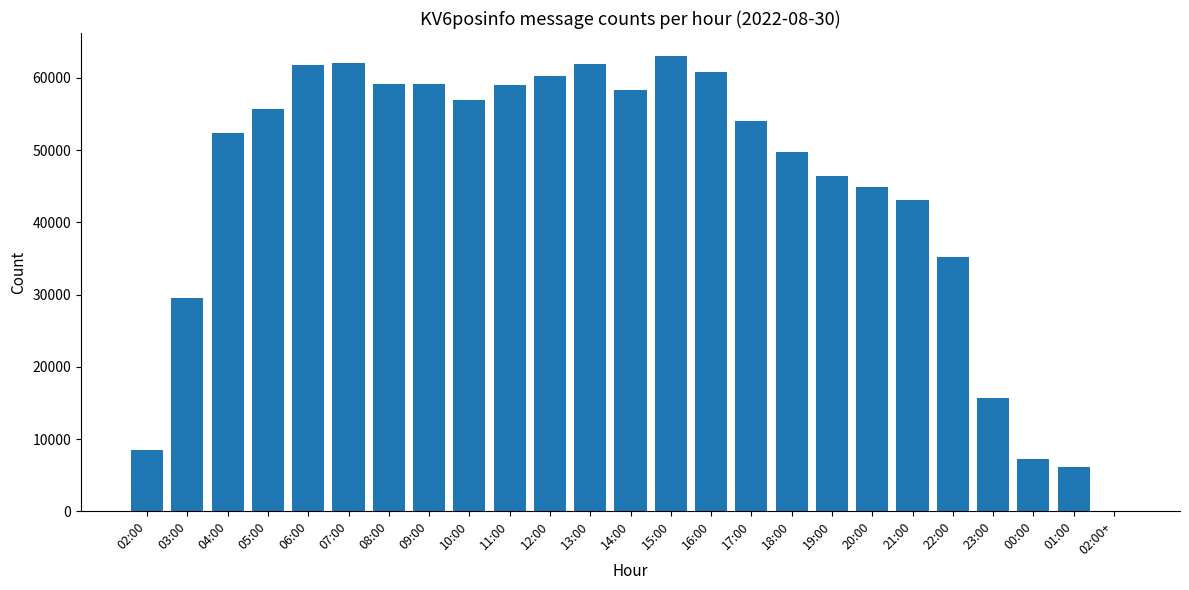

Which has a higher value, 15:00 or 00:00?

15:00